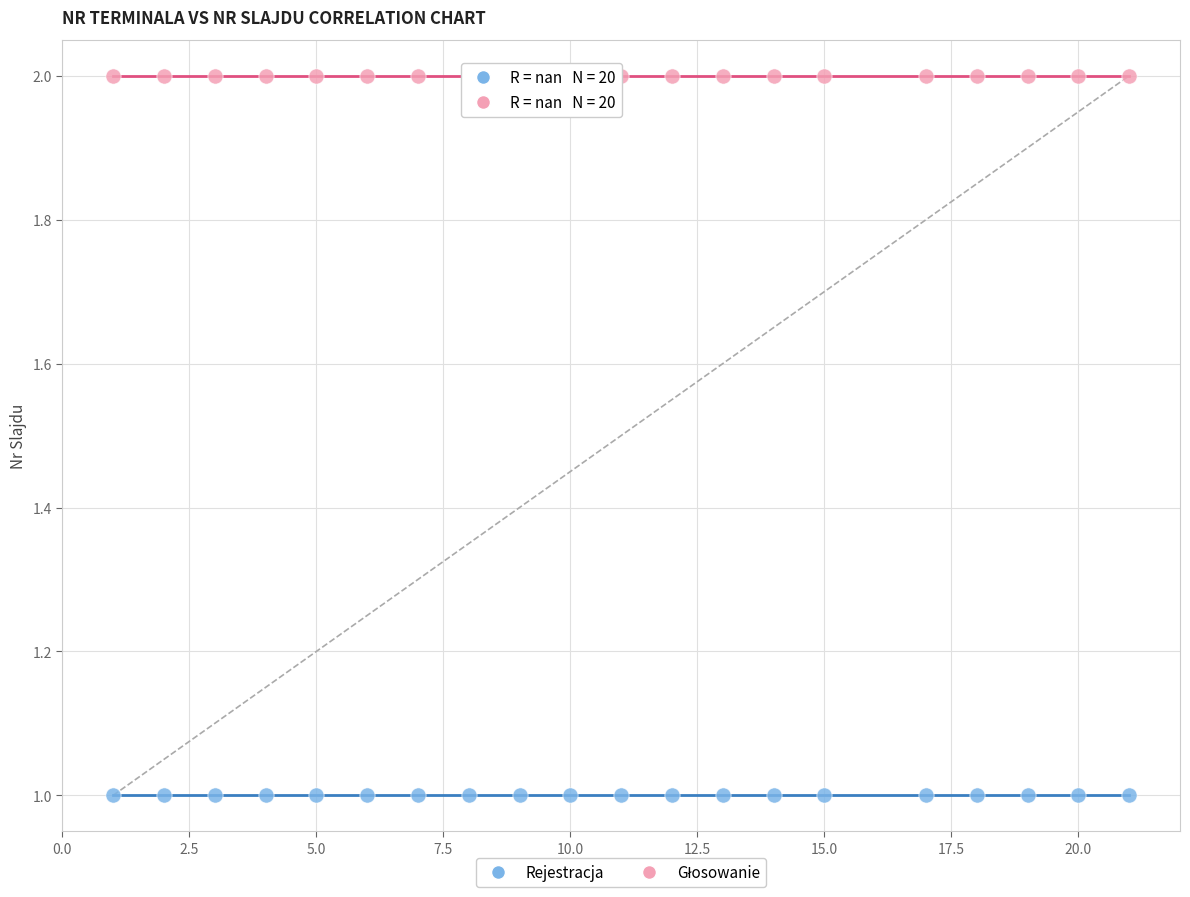

Which series contains the lowest Y value?

Rejestracja